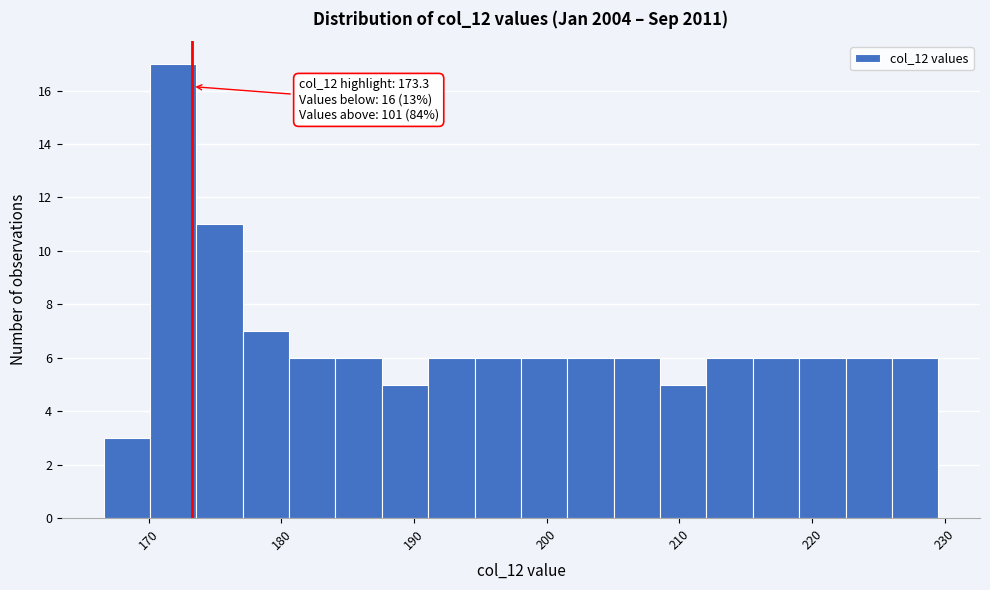

Read against the x-axis, roughly where is the centre of the tallest bar?

172